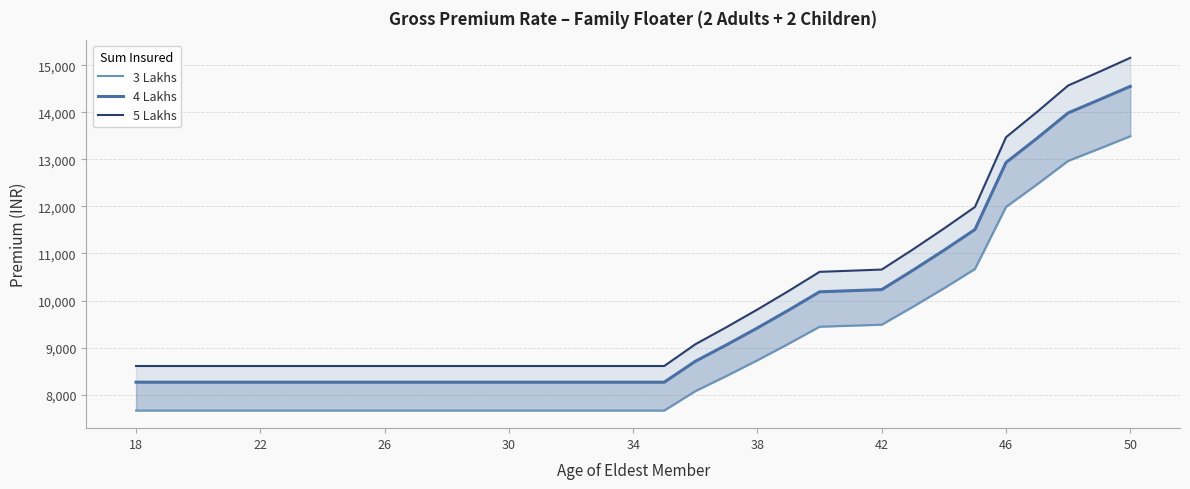

Which series has the widest spread of values?

5 Lakhs